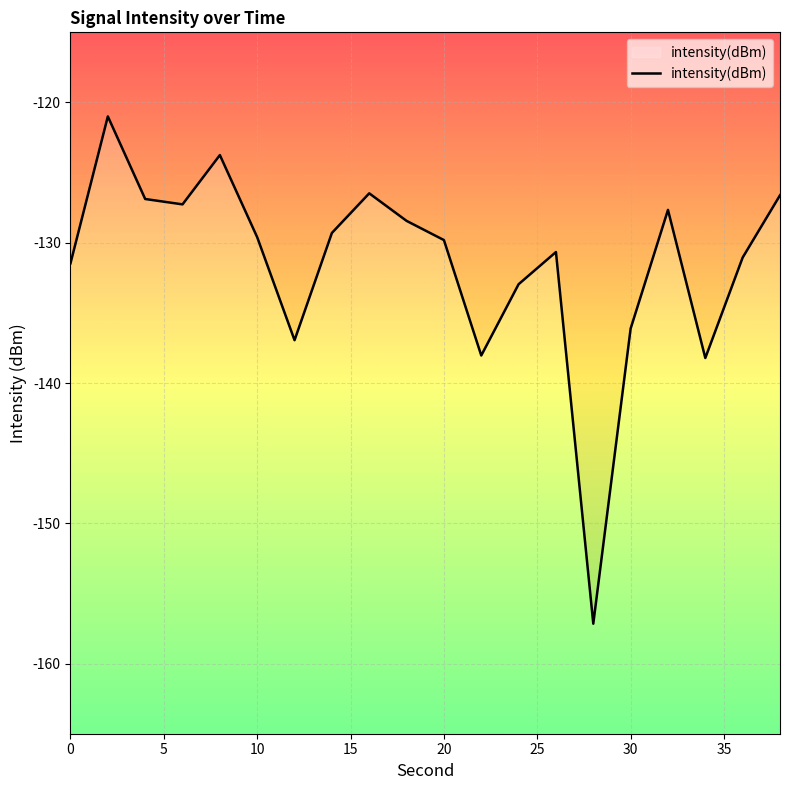

Count the number of values greater than -129.

8